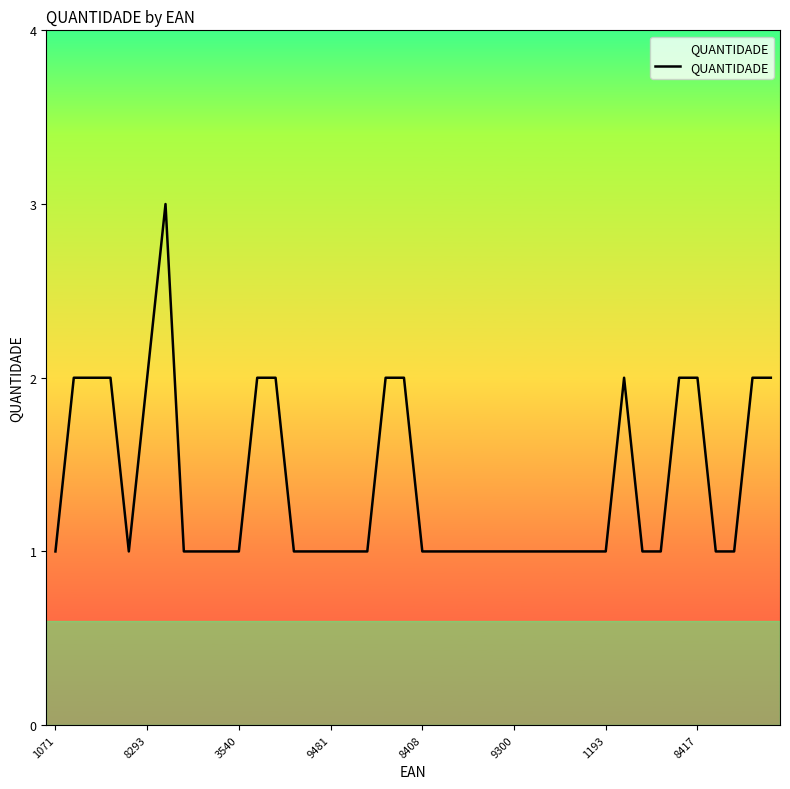

What is the maximum value shown in the chart?

3